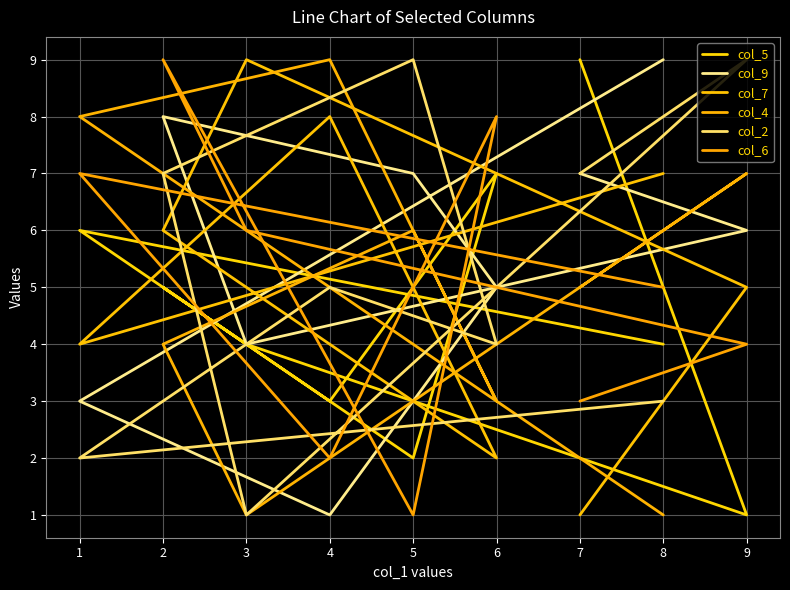

Reading right to left, list all the values displayed in this chart.

col_5: 4	6	3	7	2	5	4	1	9
col_9: 9	3	1	5	7	8	4	6	7
col_7: 7	4	8	2	3	6	9	5	1
col_4: 1	8	9	3	6	4	1	7	5
col_2: 3	2	5	4	9	7	1	9	7
col_6: 5	7	2	8	1	9	6	4	3